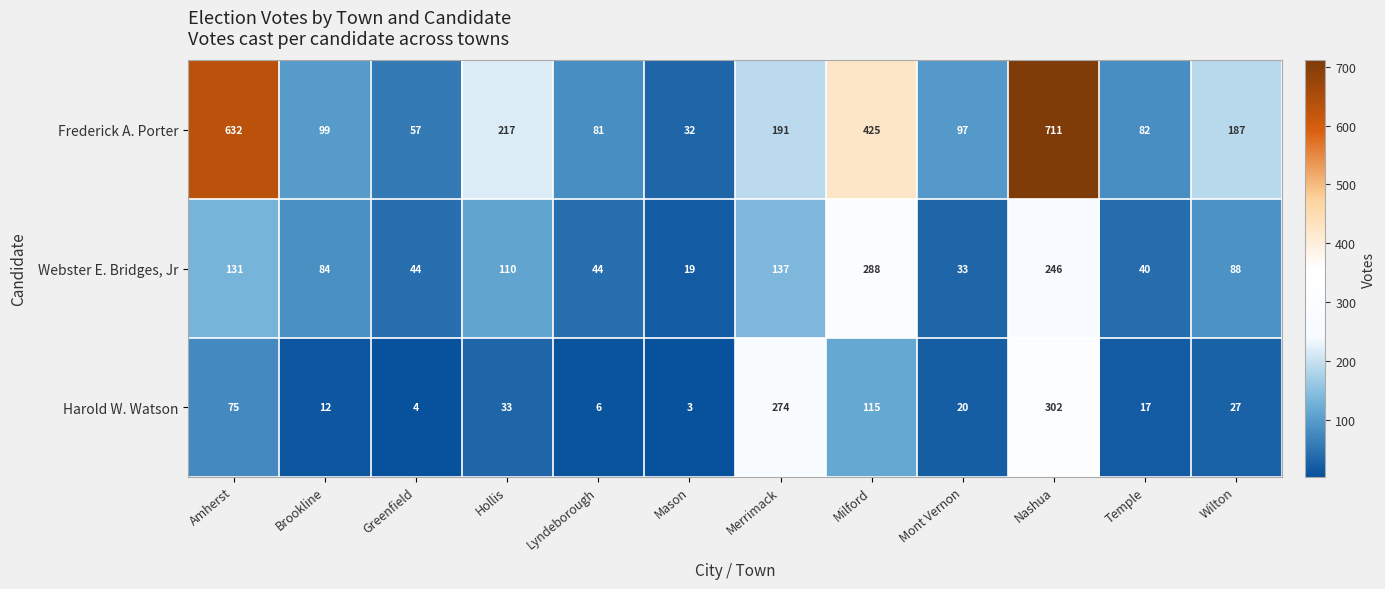

Which series has the widest spread of values?

Frederick A. Porter